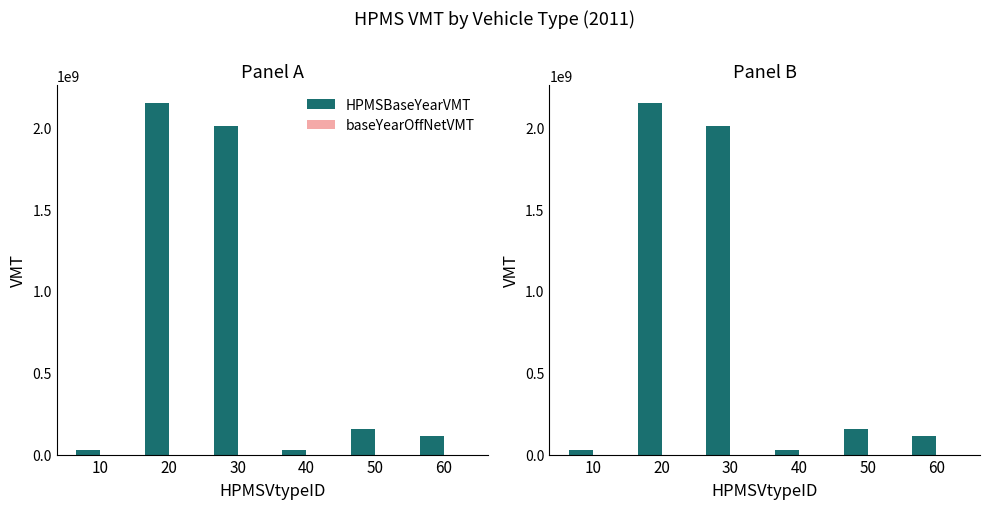

At which label is baseYearOffNetVMT closest to 0?

10